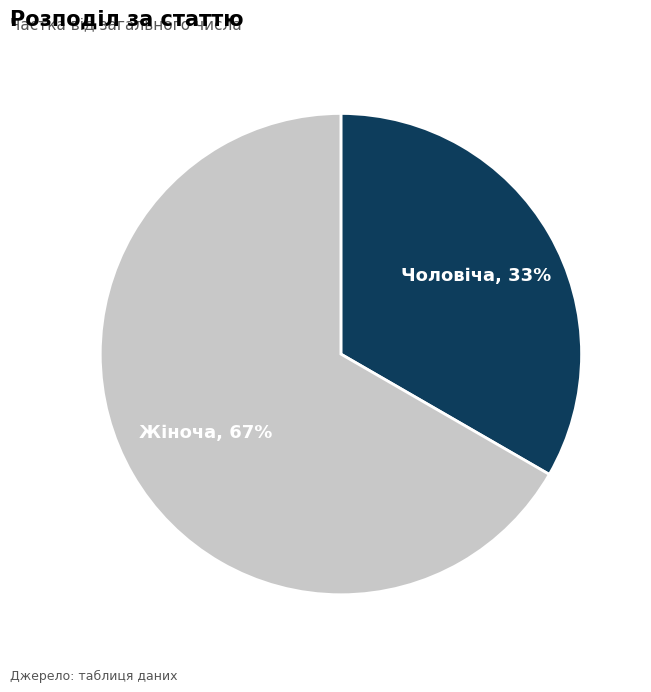

To the nearest percent, what is the combined percentage of Чоловіча and Жіноча?

100%